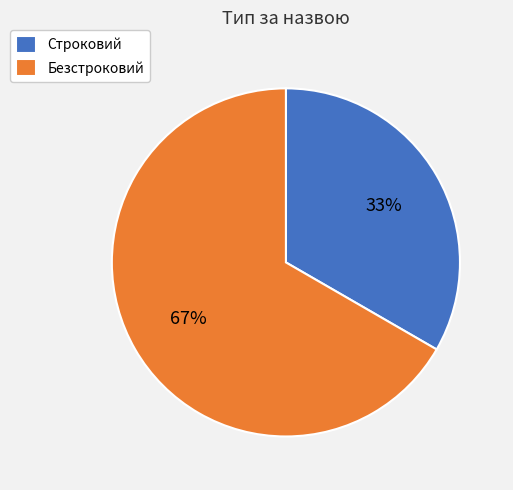

Count the number of slices in the pie.

2